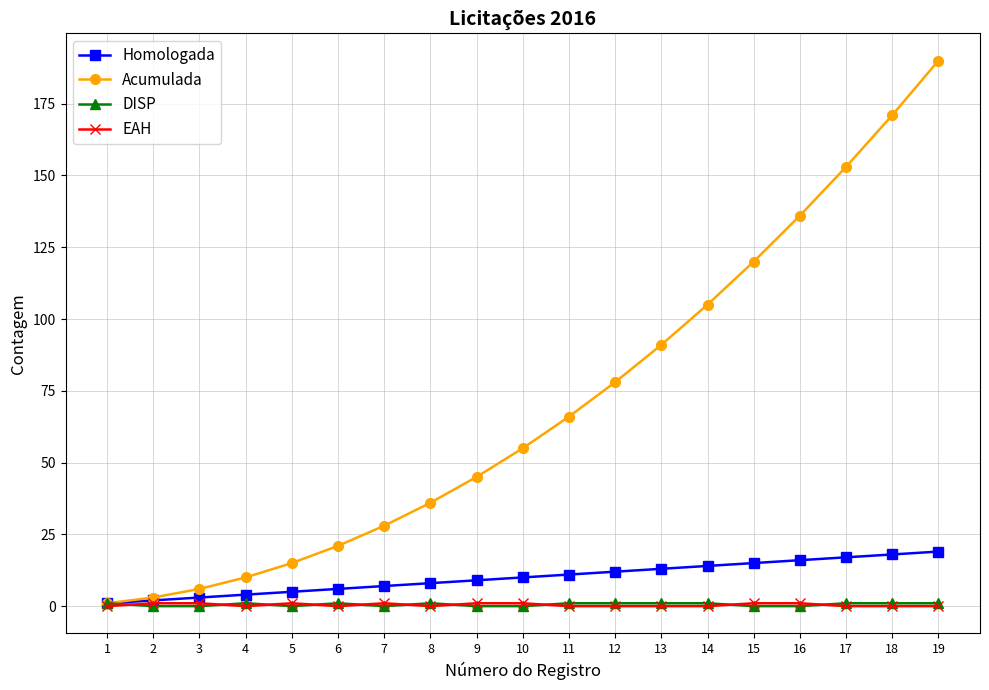

Reading left to right, extract all data points from this chart.

Homologada: 1	2	3	4	5	6	7	8	9	10	11	12	13	14	15	16	17	18	19
Acumulada: 1	3	6	10	15	21	28	36	45	55	66	78	91	105	120	136	153	171	190
DISP: 1	0	0	1	0	1	0	1	0	0	1	1	1	1	0	0	1	1	1
EAH: 0	1	1	0	1	0	1	0	1	1	0	0	0	0	1	1	0	0	0